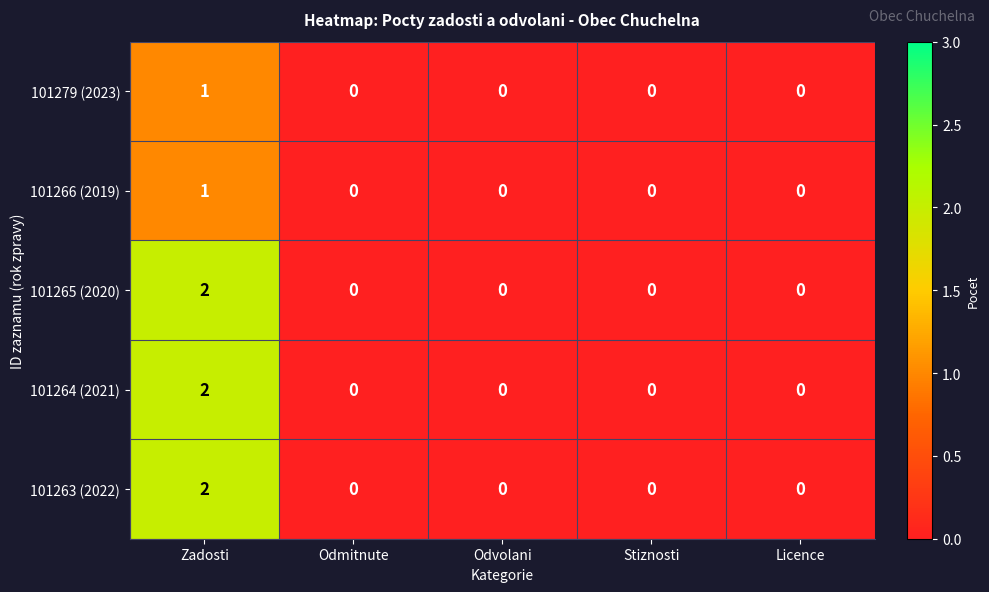

Reading right to left, transcribe all the data shown in this chart.

101279 (2023): 0	0	0	0	1
101266 (2019): 0	0	0	0	1
101265 (2020): 0	0	0	0	2
101264 (2021): 0	0	0	0	2
101263 (2022): 0	0	0	0	2